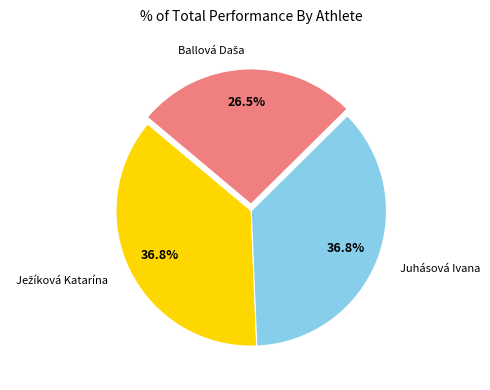

Is there any slice that represents more than half of the pie?

No